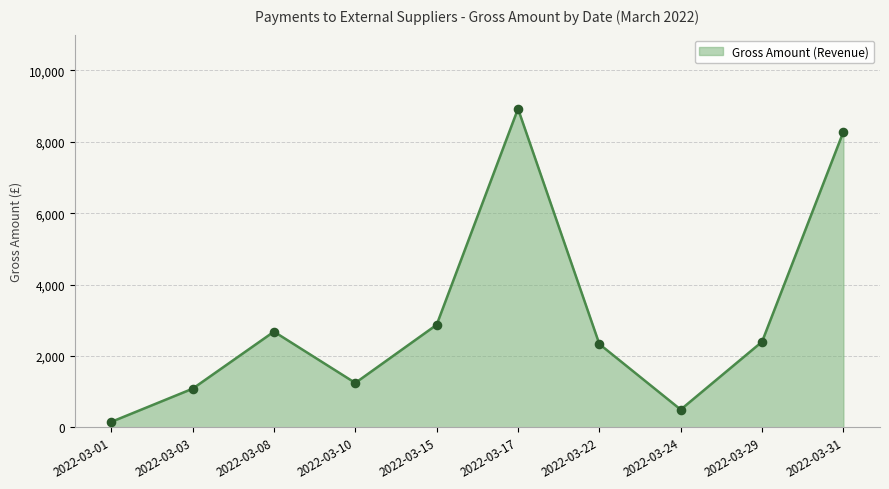

What is the change in value from 2022-03-08 to 2022-03-24?

-2182.9